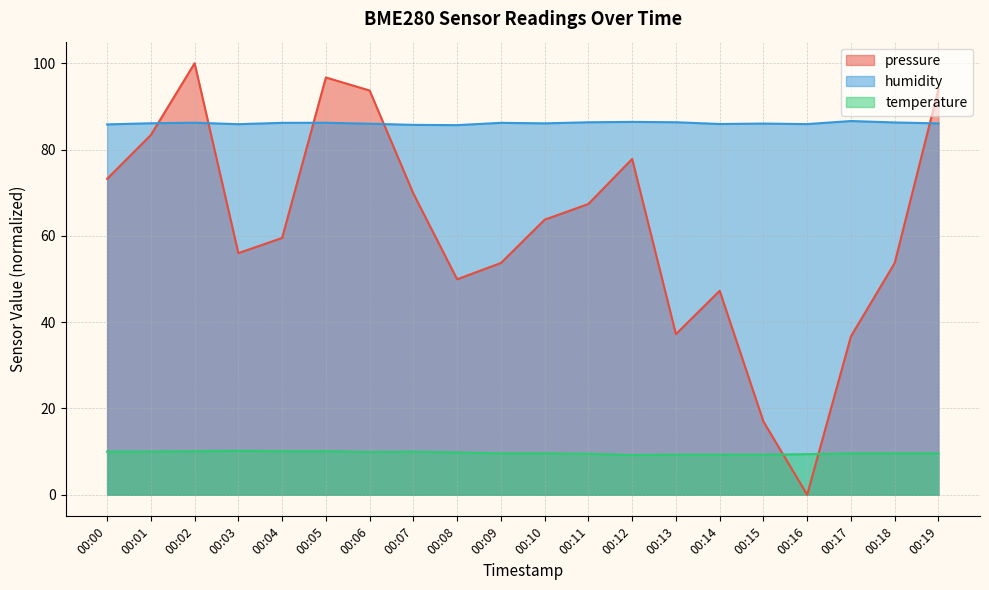

Rank the series by their maximum value, from lowest to highest.

temperature, humidity, pressure